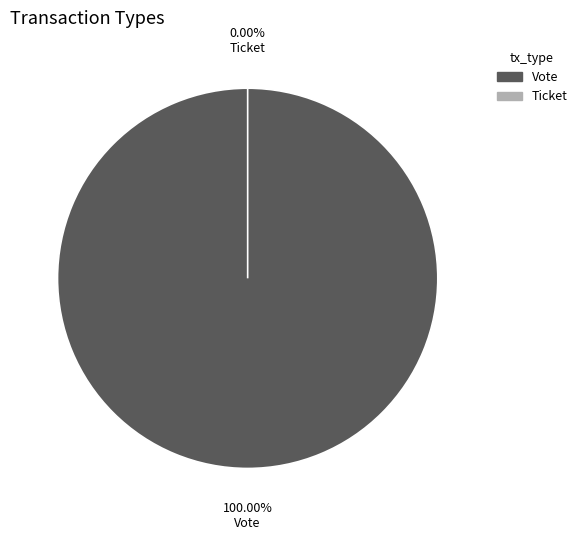

What percentage is NOT represented by Ticket?

100.0%